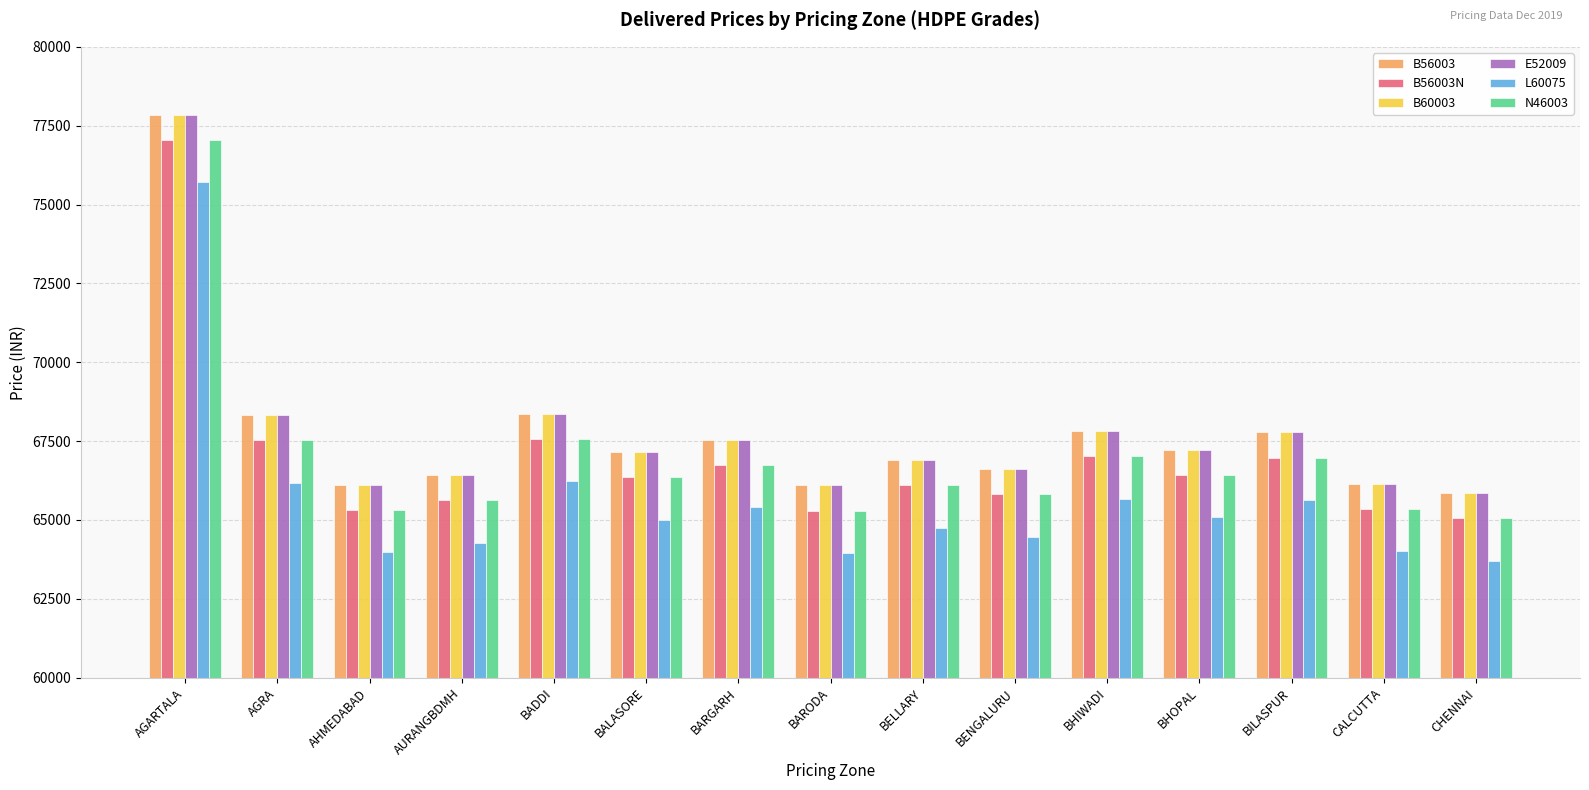

How many bars are there in each group?

6